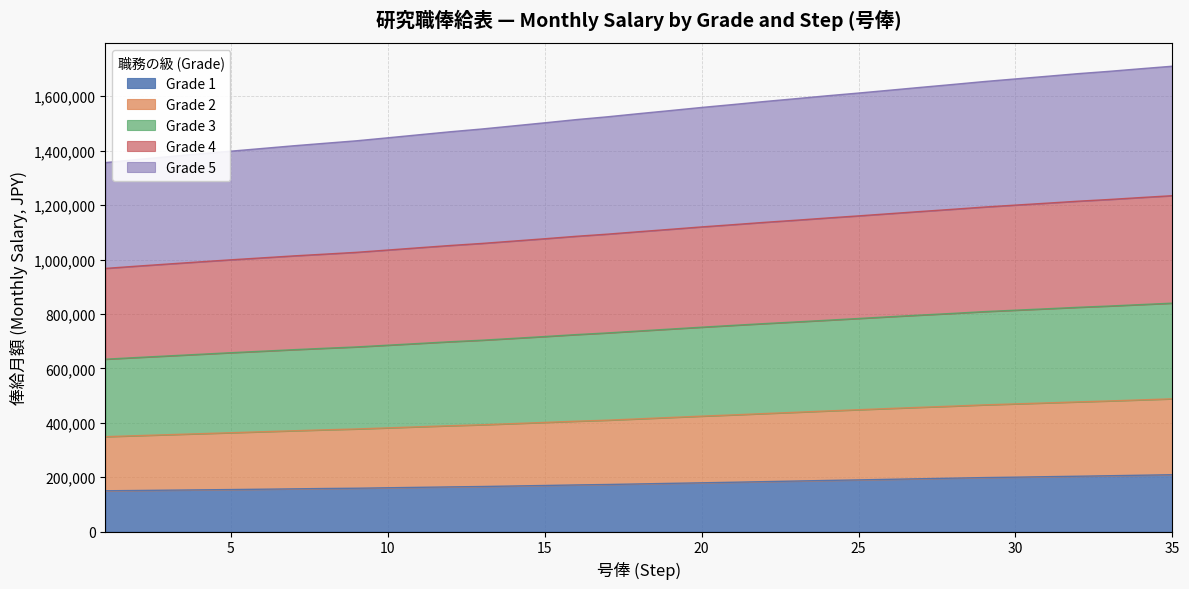

How many categories are shown in the chart?

35